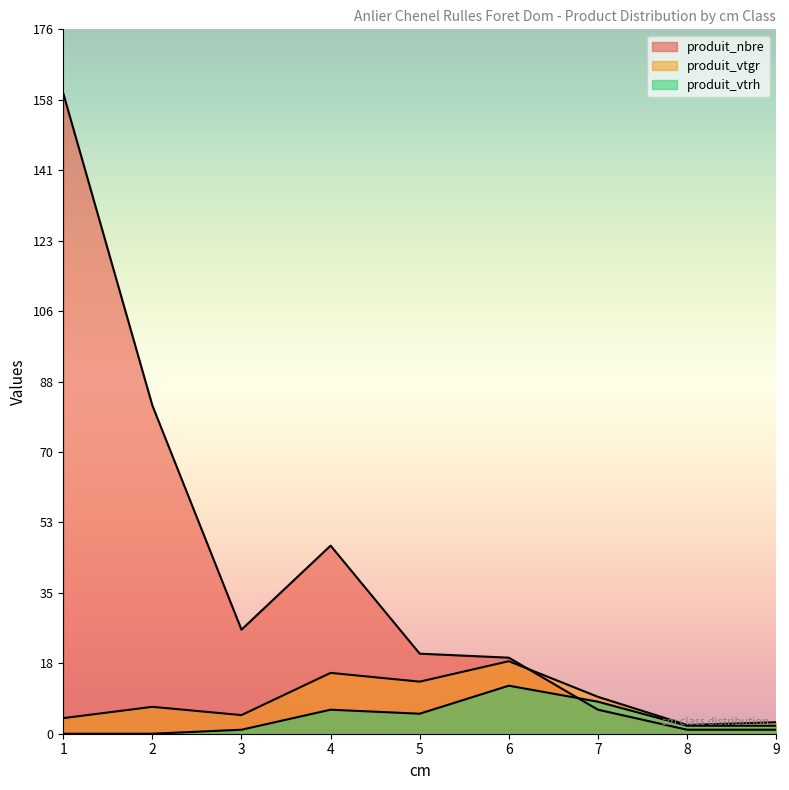

Which series has the largest total across all categories?

produit_nbre